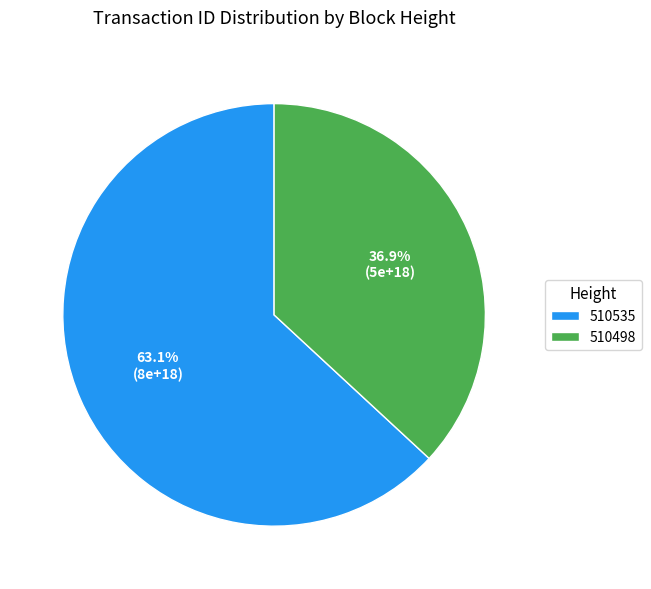

To the nearest percent, what is the average slice percentage?

50%